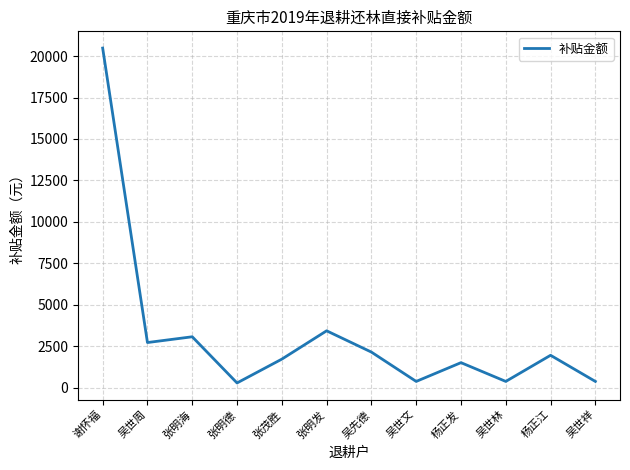

True or false: the data shows 4000 at 吴世周.

False